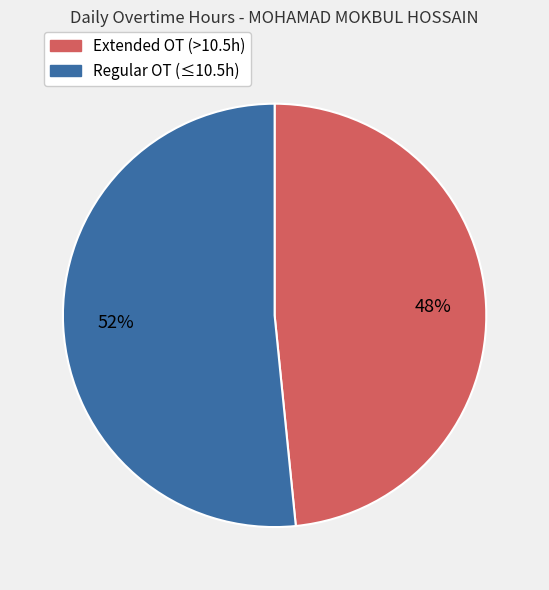

To the nearest percent, what is the average slice percentage?

50%